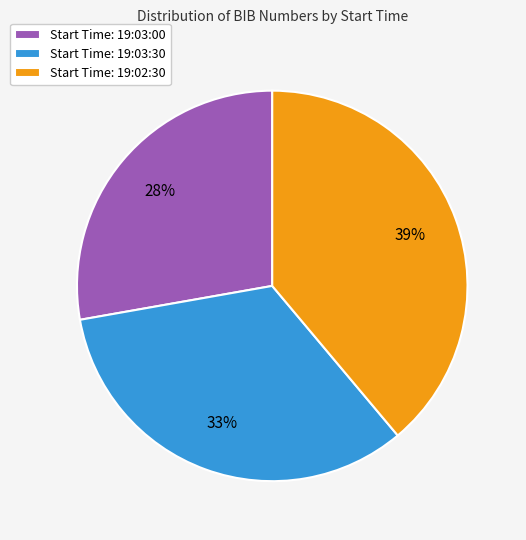

Is the sum of Start Time: 19:03:30 and Start Time: 19:02:30 greater than half?

Yes